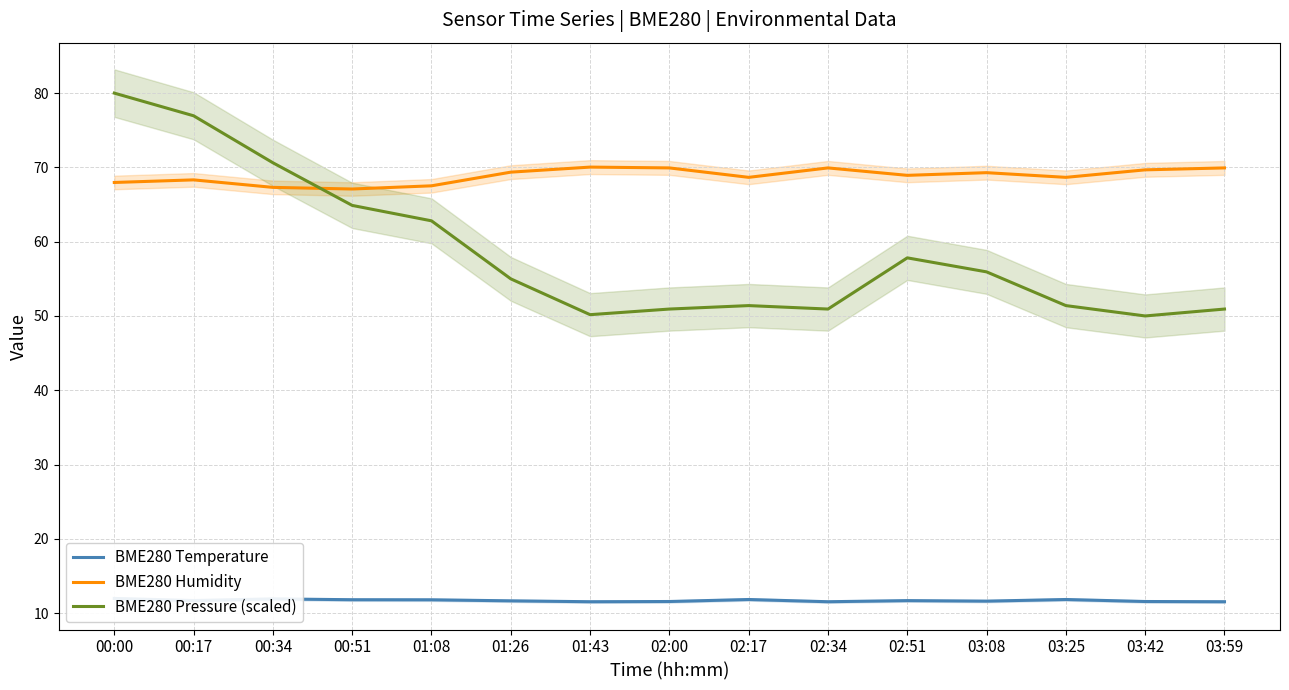

What is the minimum value for BME280 Humidity?

67.1